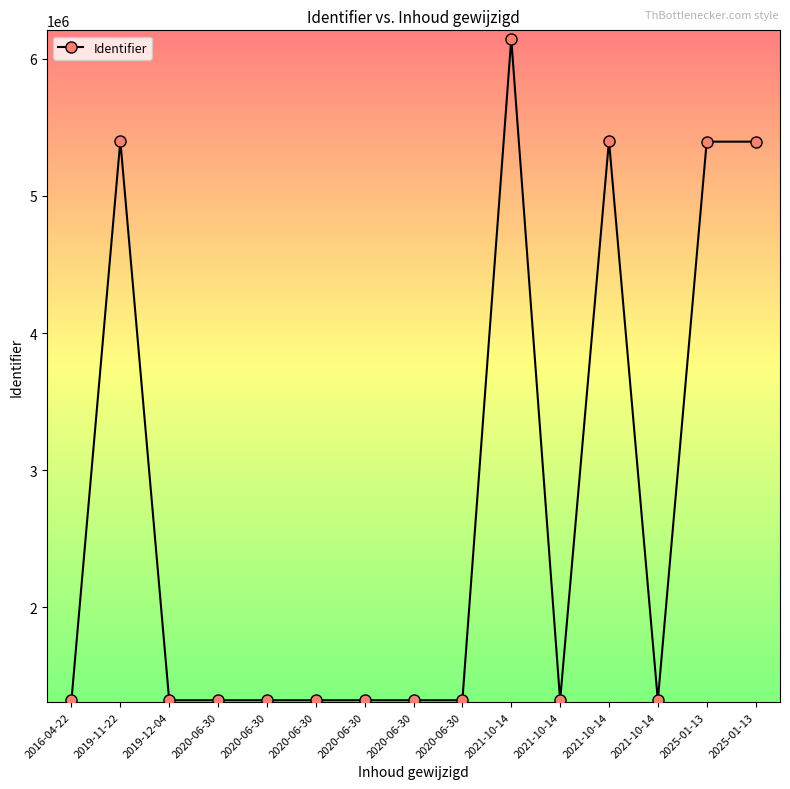

Is it true that the value at 2021-10-14 is 6146811?

True